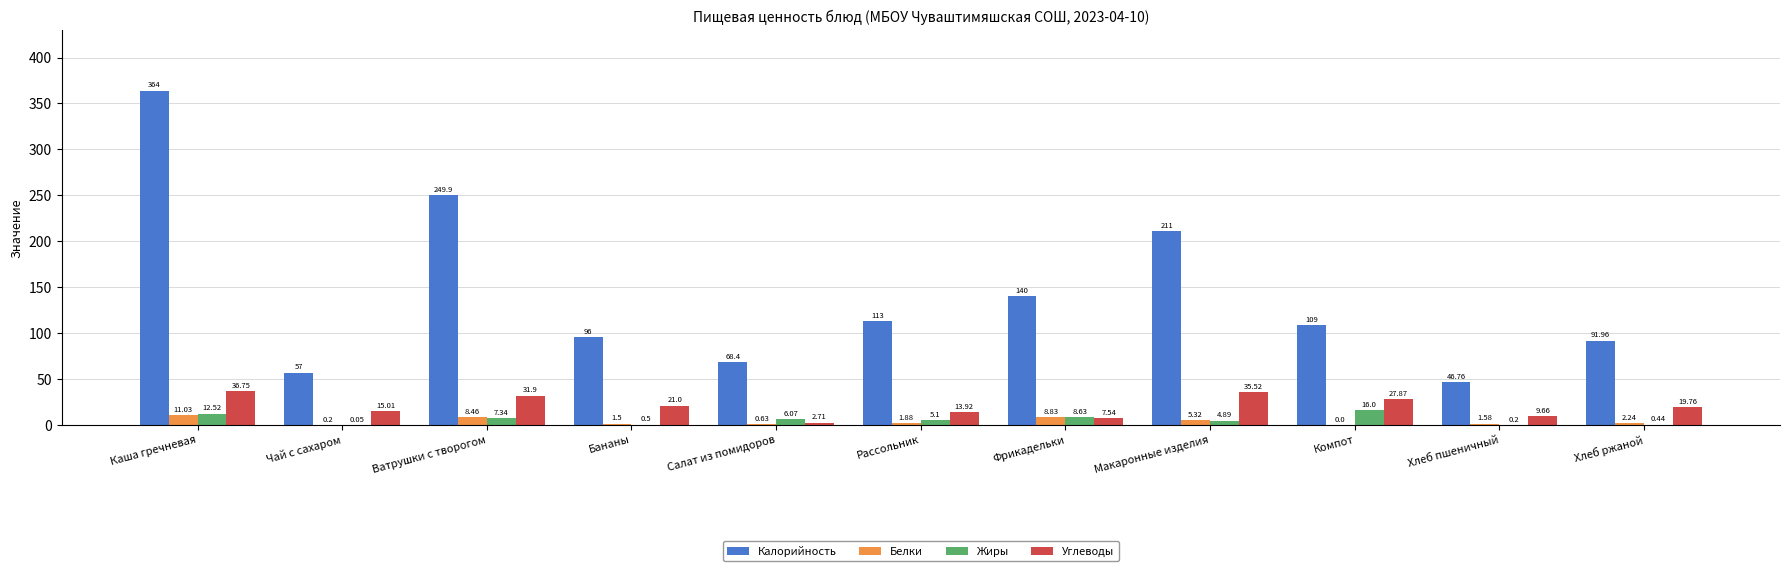

At which label does Жиры first exceed 5?

Каша гречневая